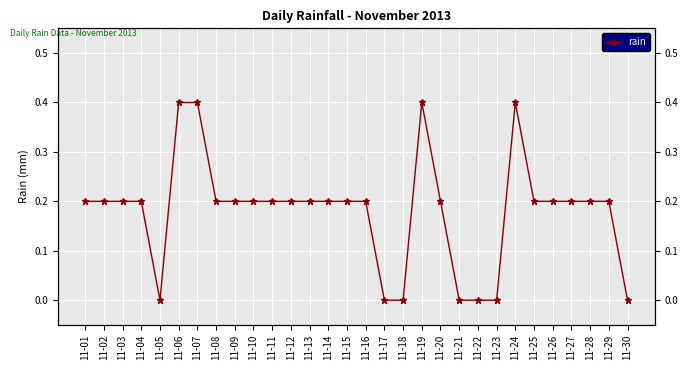

Which label corresponds to the smallest value in the chart?

11-05